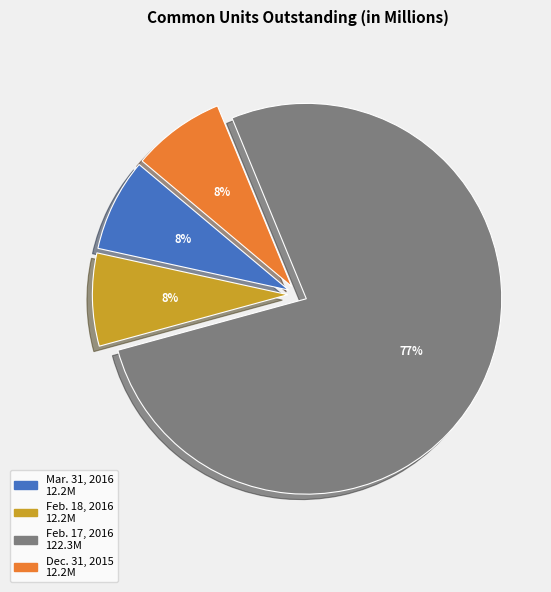

Count the number of slices in the pie.

4